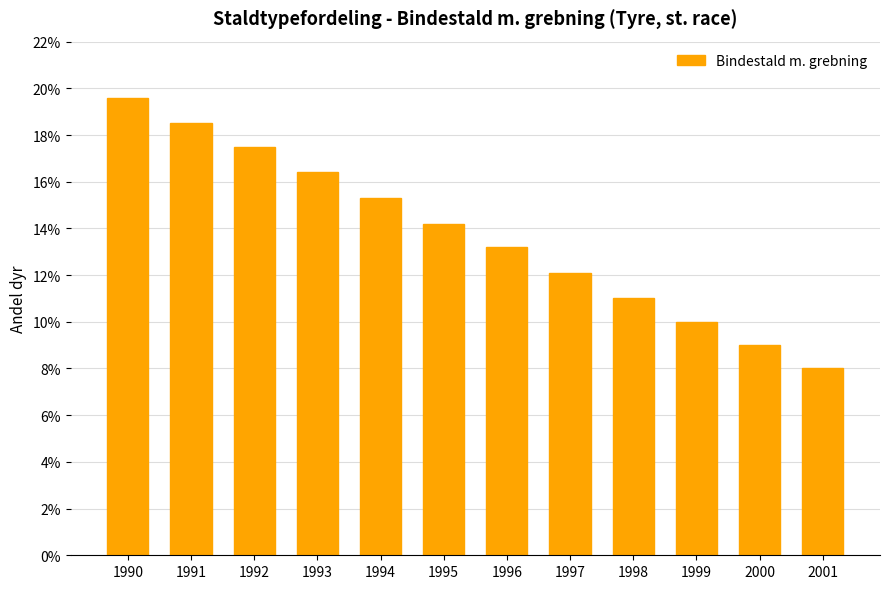

Rank the categories by value from highest to lowest.

1990, 1991, 1992, 1993, 1994, 1995, 1996, 1997, 1998, 1999, 2000, 2001